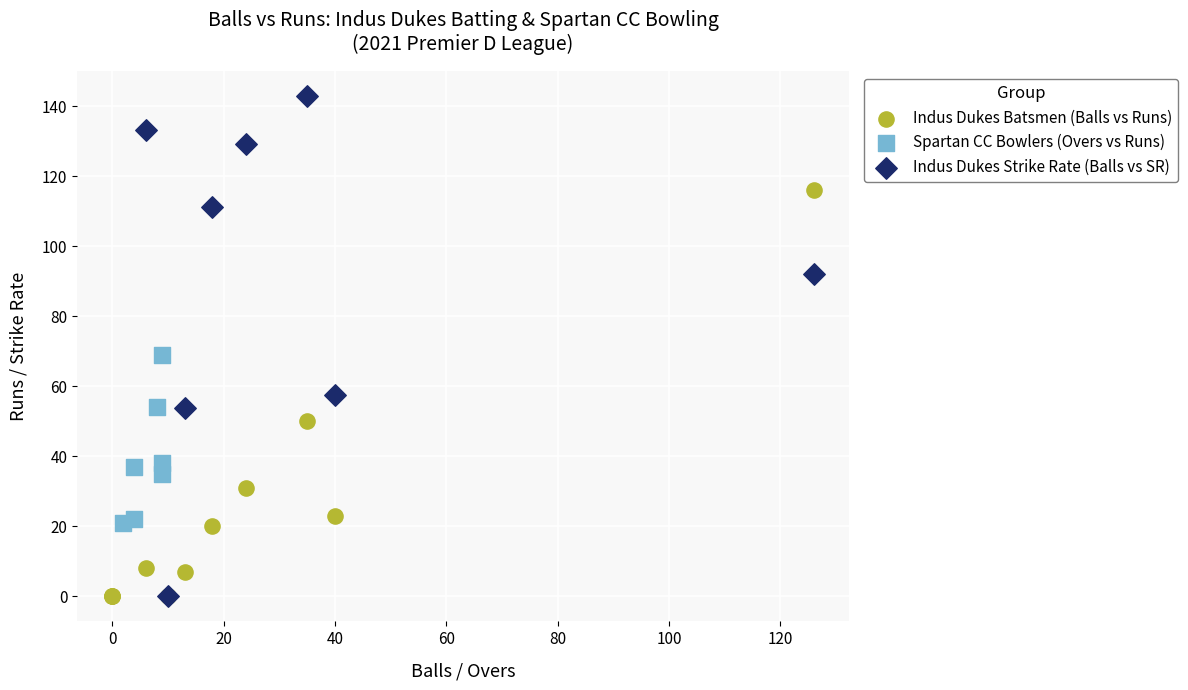

Which series has the largest Y range (max minus min)?

Indus Dukes Strike Rate (Balls vs SR)